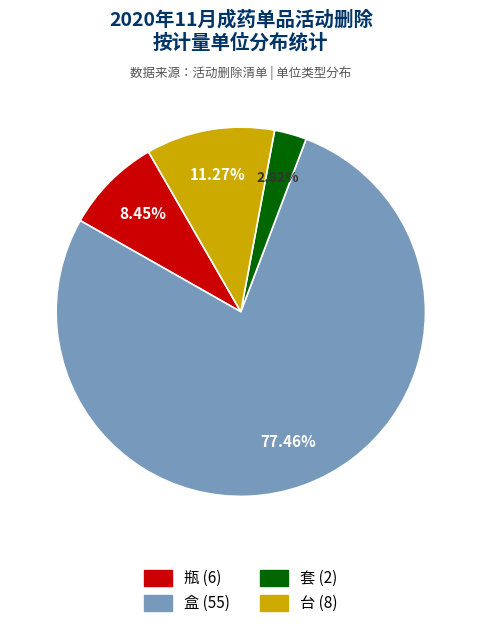

Which category has the biggest portion of the pie?

盒